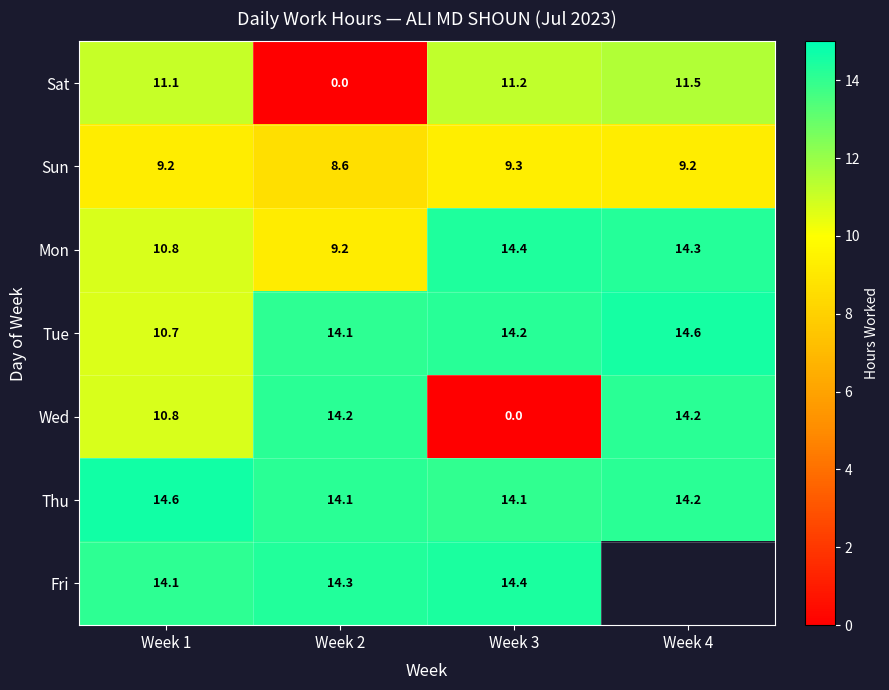

At which label does Sat reach its minimum?

Week 2